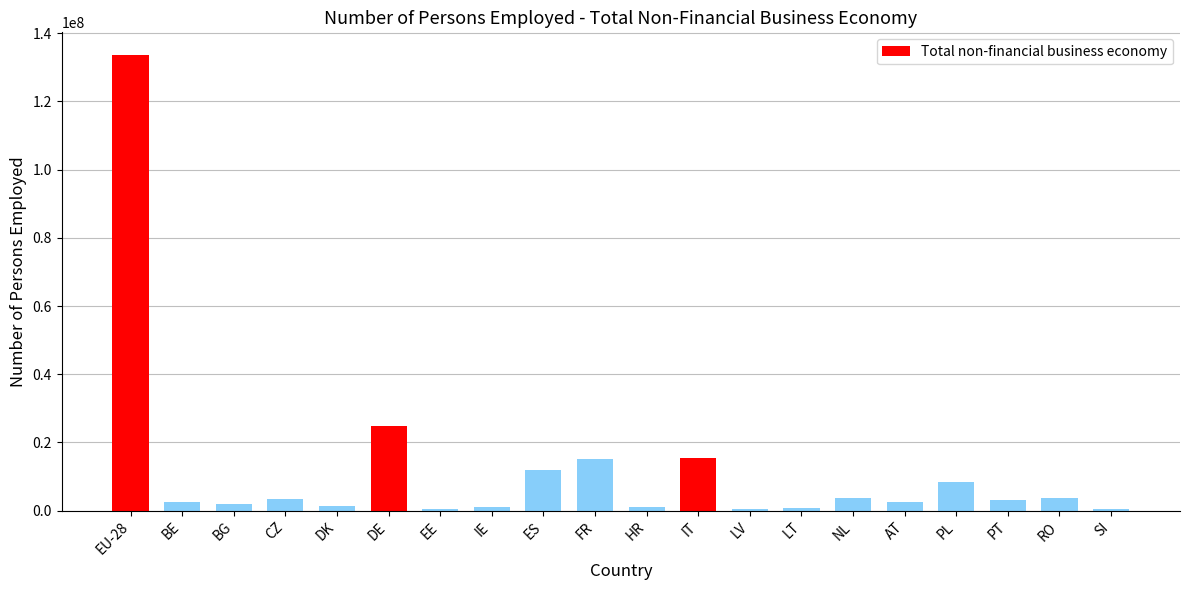

Between LV and ES, which is larger?

ES